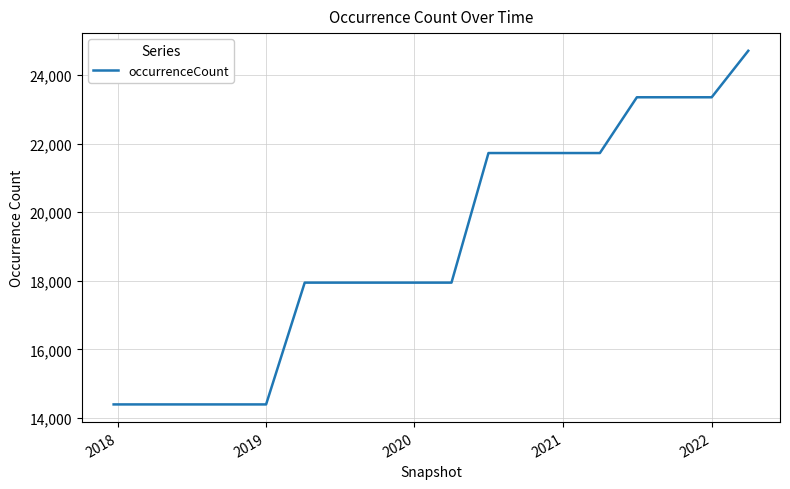

What is the maximum value shown in the chart?

24709